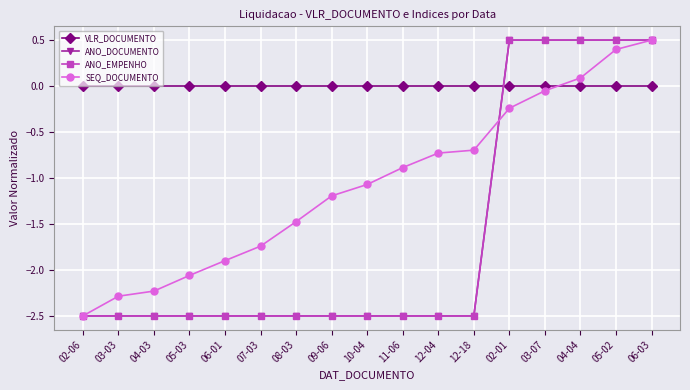

True or false: ANO_EMPENHO has a value of -2.5 at 09-06.

True